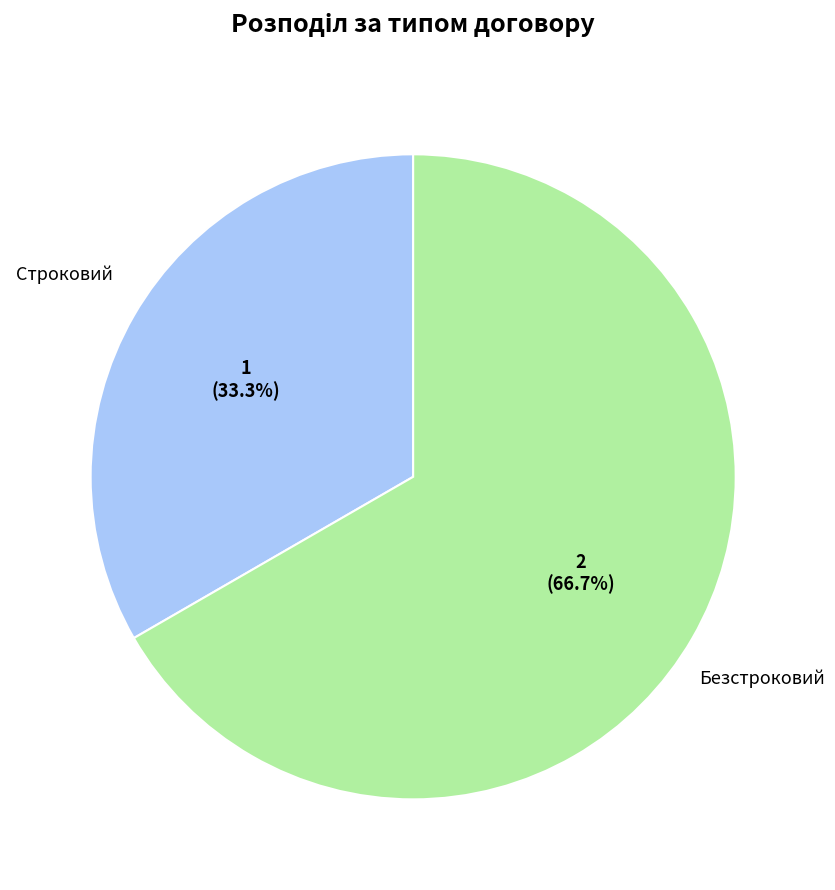

True or false: Безстроковий accounts for 56% of the total.

False